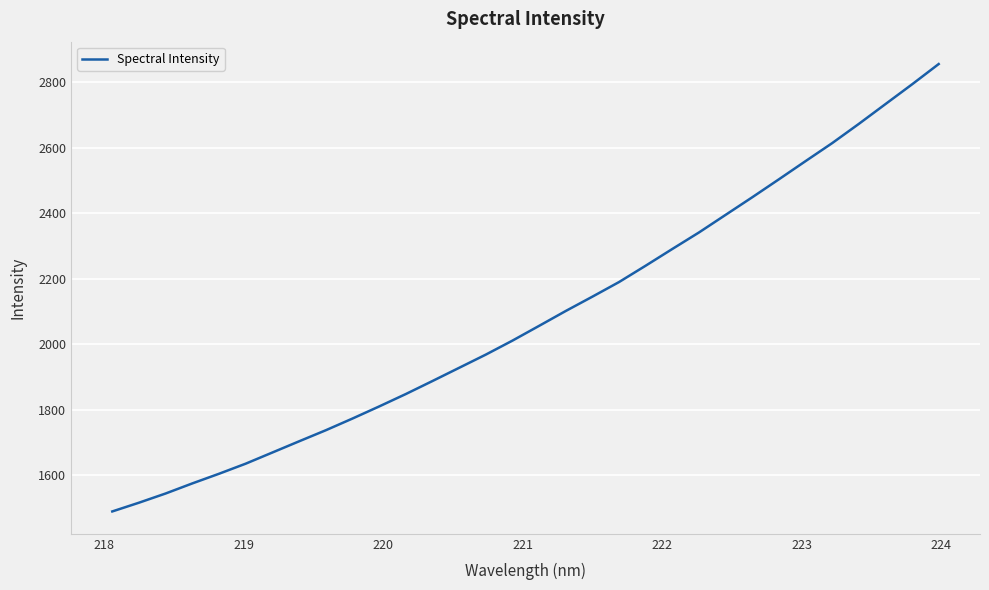

What is the maximum value shown in the chart?

2855.7